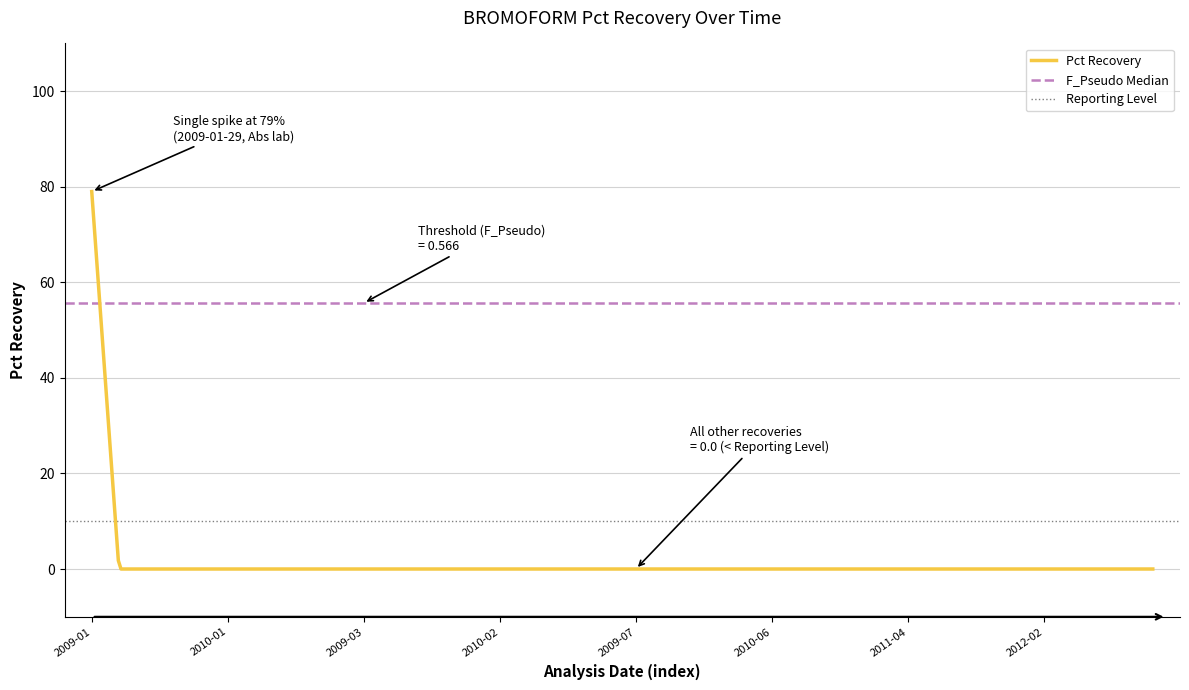

What is the label of the 12th point from the left?

2009-06-03